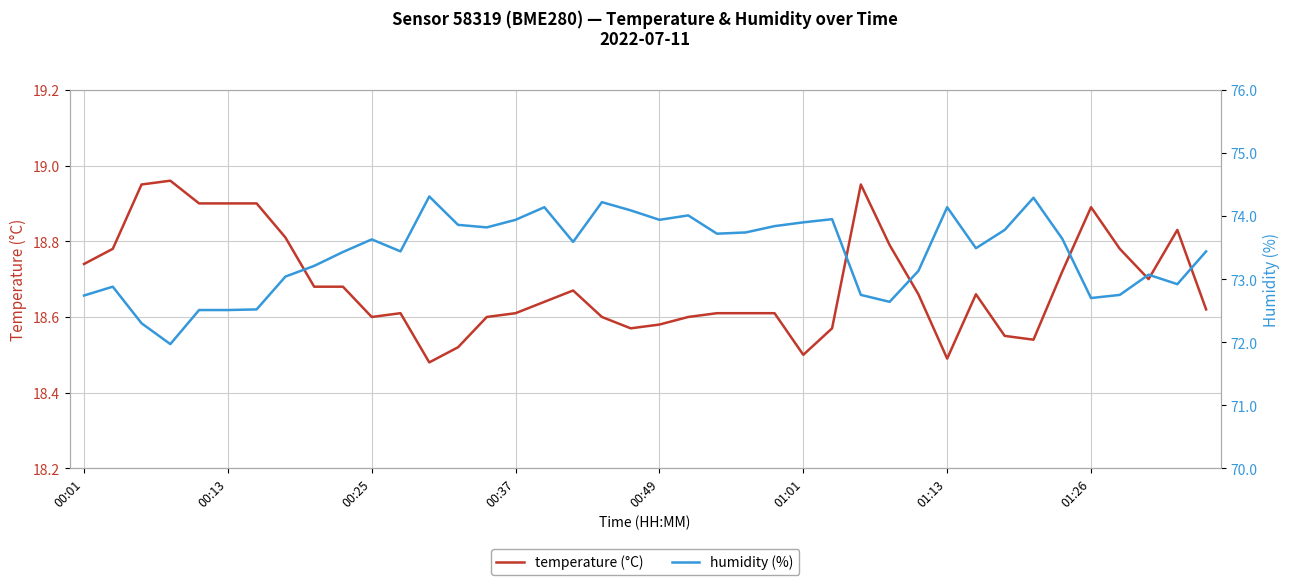

How many lines are shown in the chart?

2